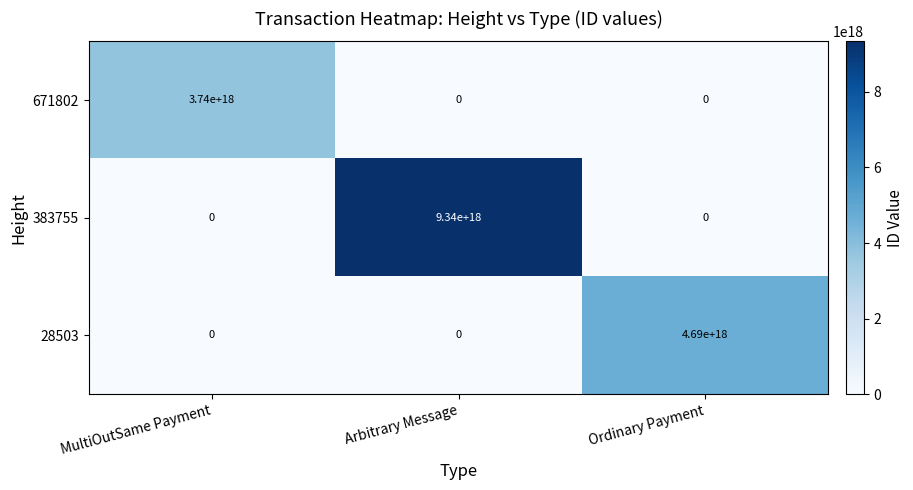

How many 383755 values are between 0 and 9340000000000000000?

3